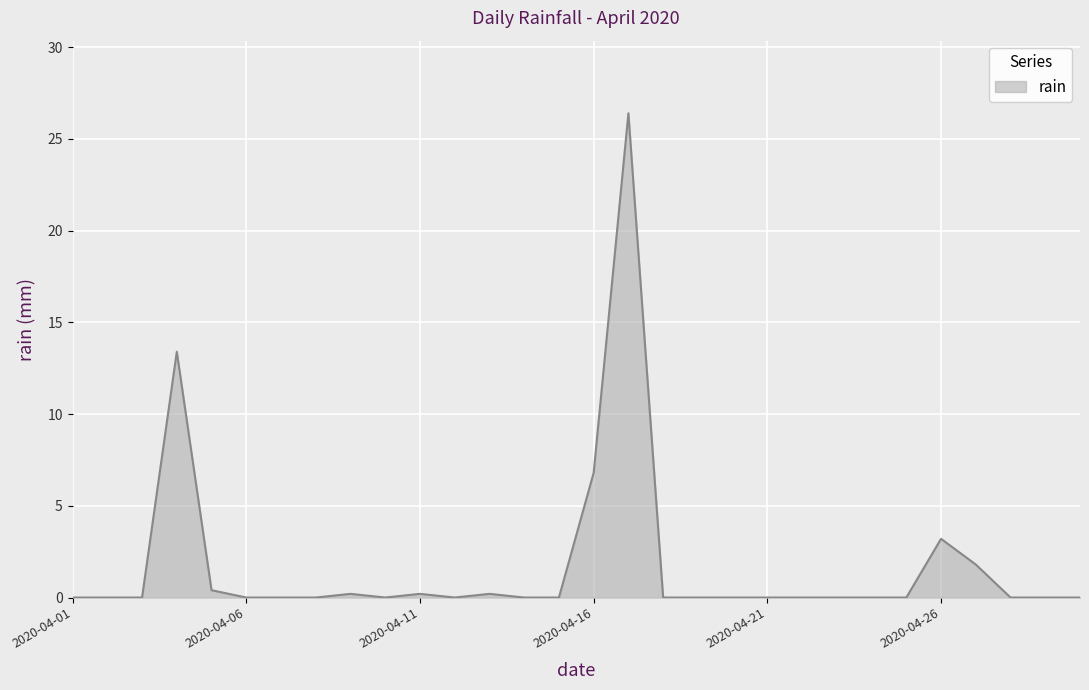

How many lines are shown in the chart?

1